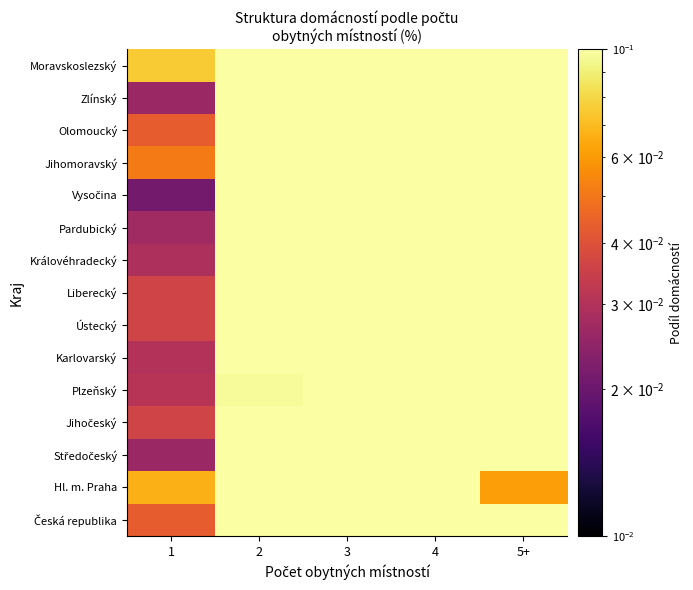

At 3, list the series in order from smallest to largest.

Liberecký, Jihomoravský, Vysočina, Středočeský, Plzeňský, Karlovarský, Jihočeský, Zlínský, Královéhradecký, Česká republika, Pardubický, Moravskoslezský, Ústecký, Hl. m. Praha, Olomoucký